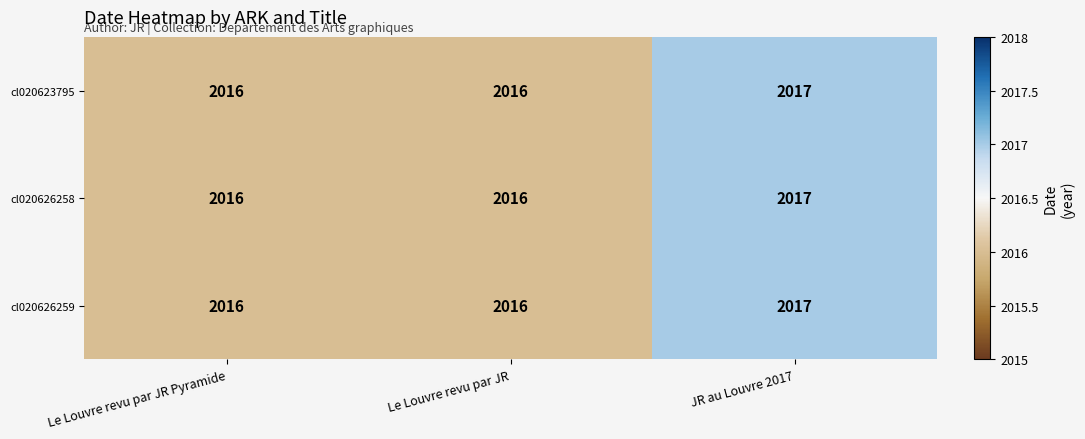

True or false: cl020626259 has a value of 2017 at JR au Louvre 2017.

True